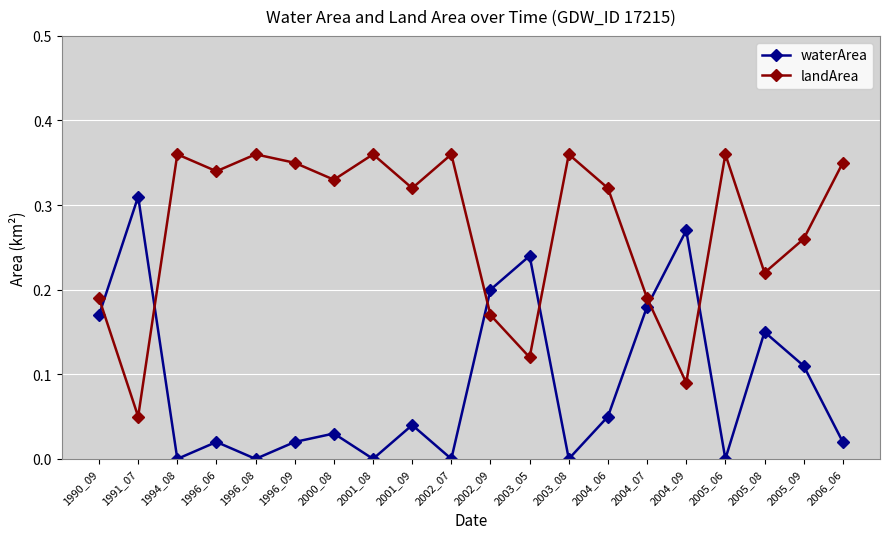

True or false: waterArea has a value of 0.0 at 2005_08.

False